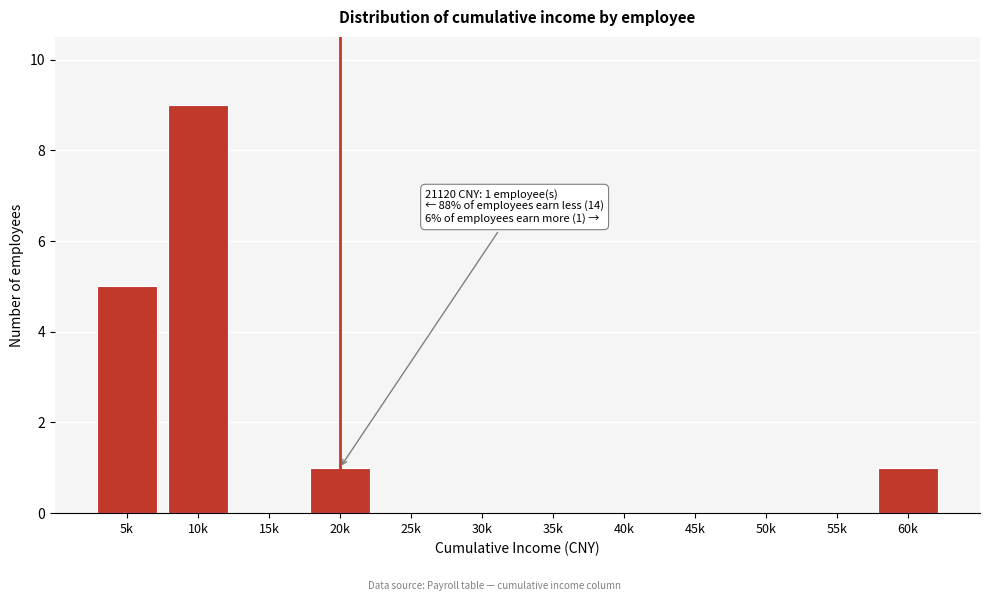

Reading left to right, list all the values displayed in this chart.

5k=5	10k=9	15k=0	20k=1	25k=0	30k=0	35k=0	40k=0	45k=0	50k=0	55k=0	60k=1